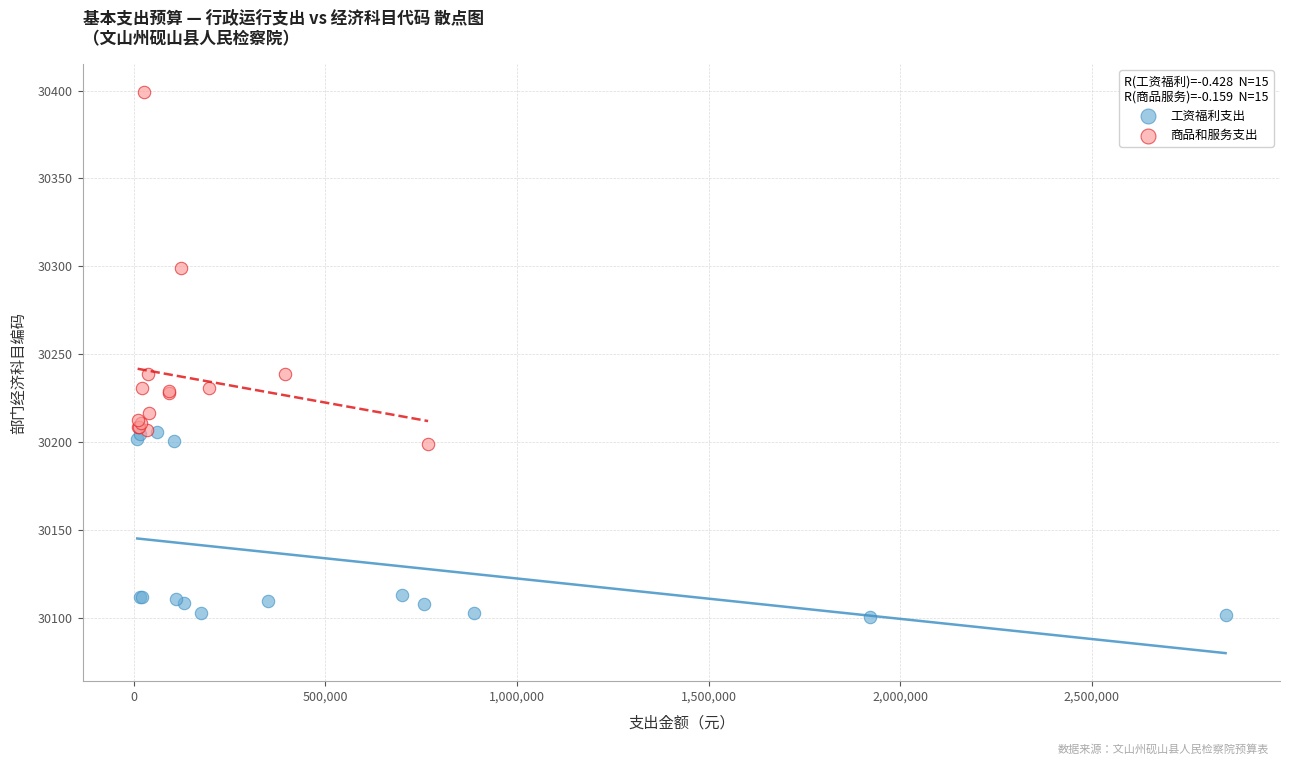

Which series has the largest Y range (max minus min)?

商品和服务支出